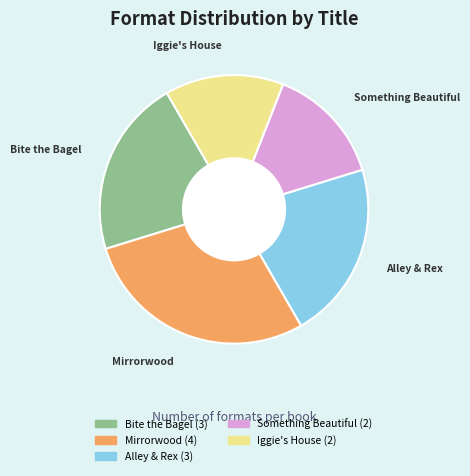

Is the sum of Mirrorwood and Iggie's House greater than half?

No